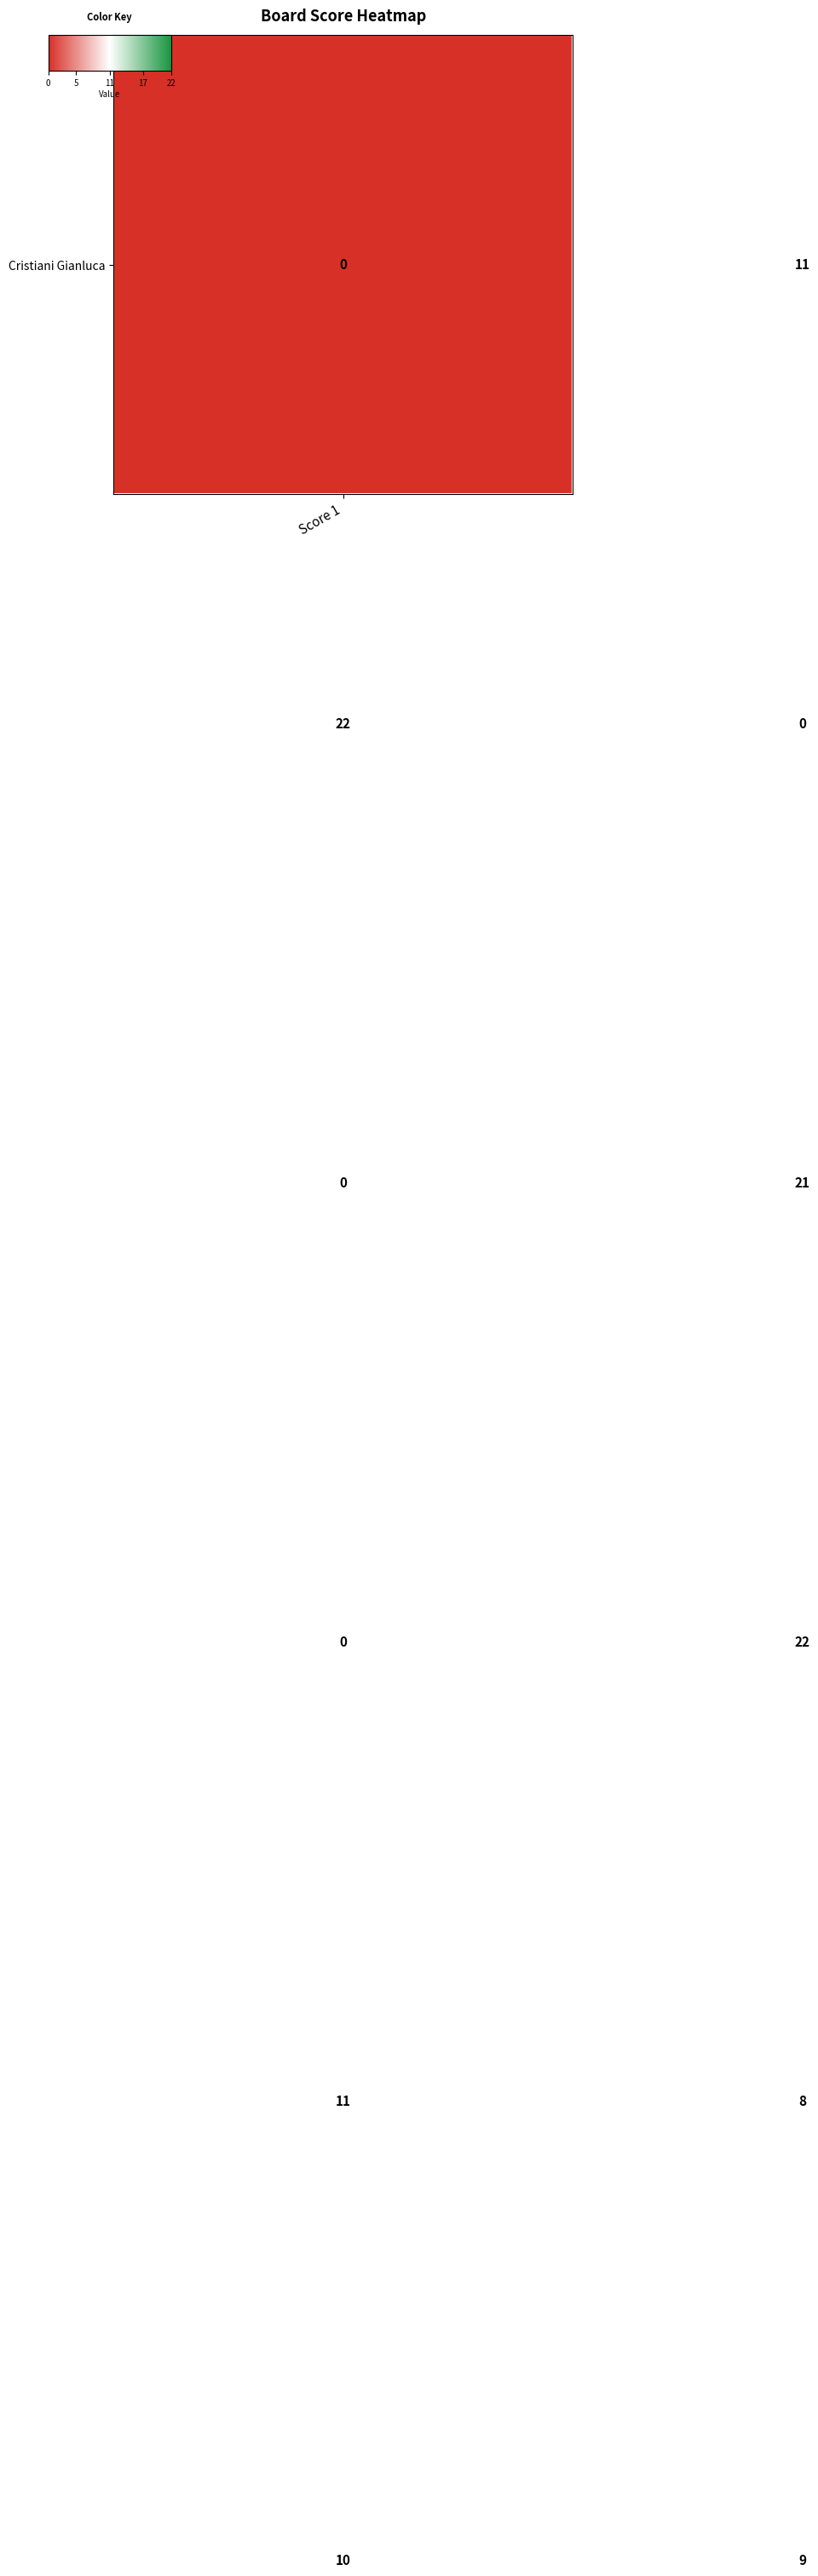

At how many categories does at least one series exceed 20?

2